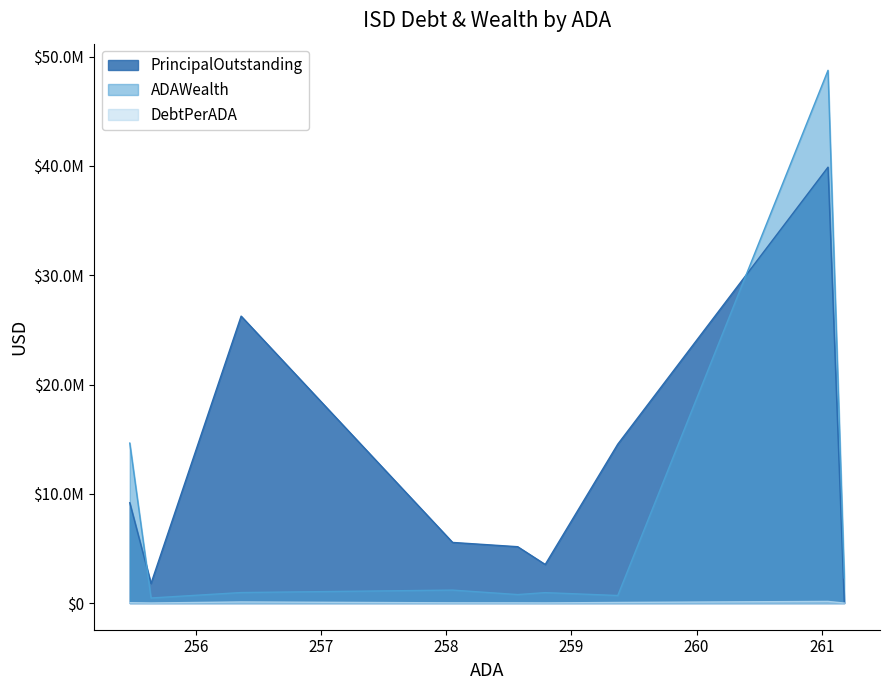

Rank the series by their average value, from lowest to highest.

DebtPerADA, ADAWealth, PrincipalOutstanding